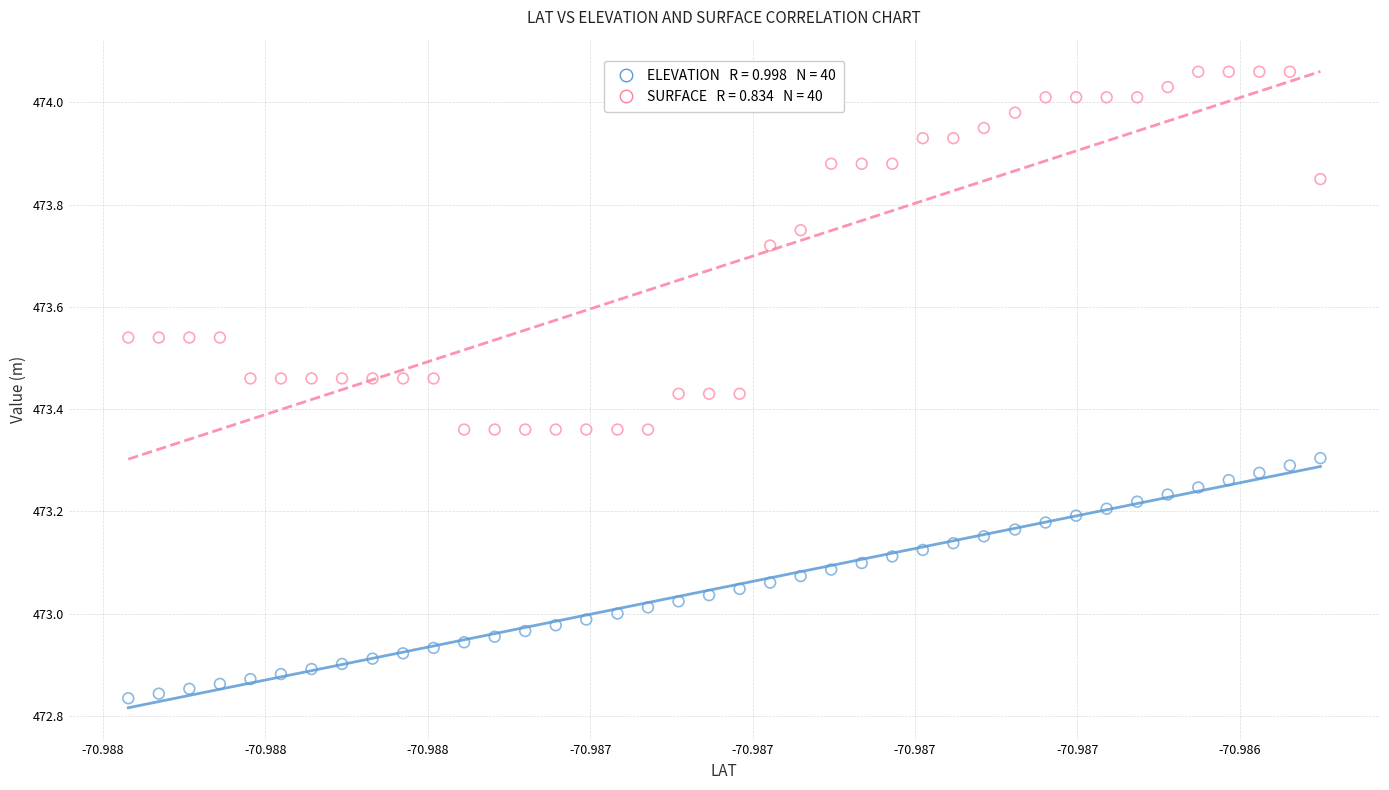

Across all data points, what is the range of Y values (max minus min)?

1.2